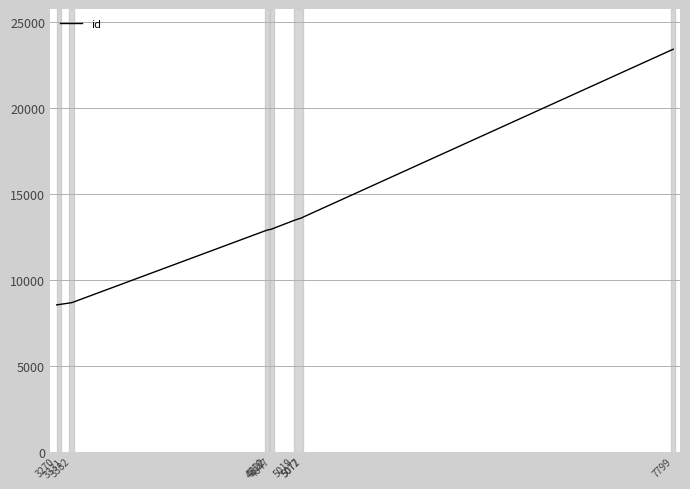

What is the difference between the maximum and minimum values?

14873